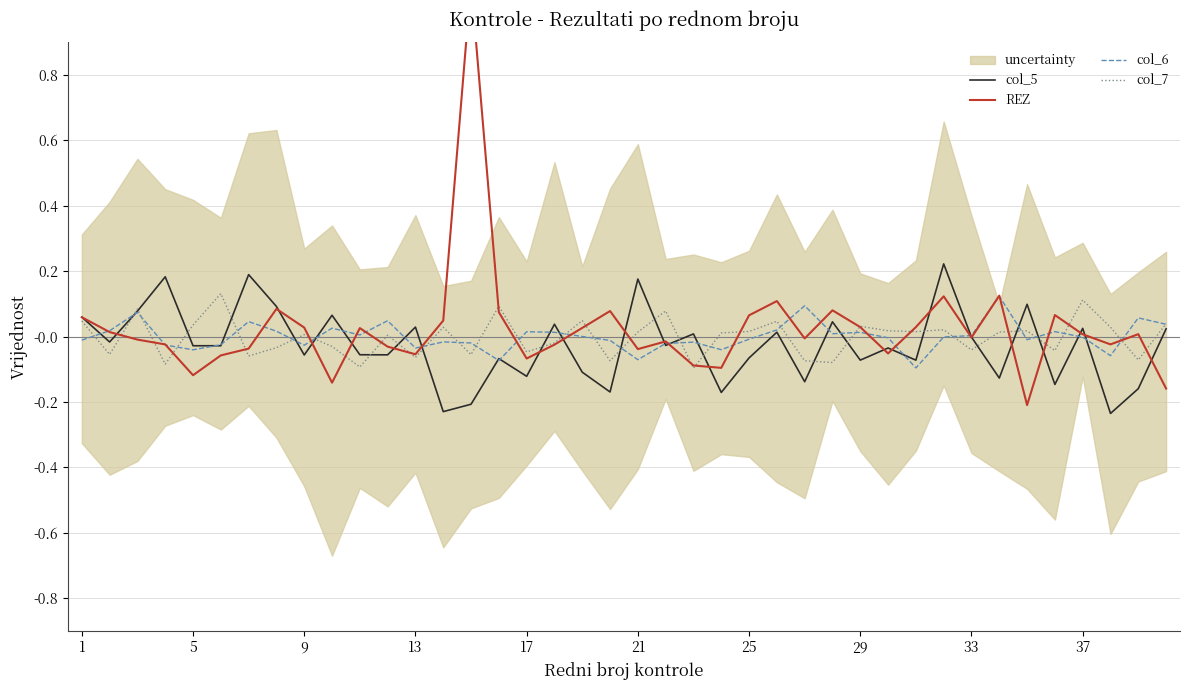

Which series ends up on top after the final intersection of REZ and col_5?

col_5